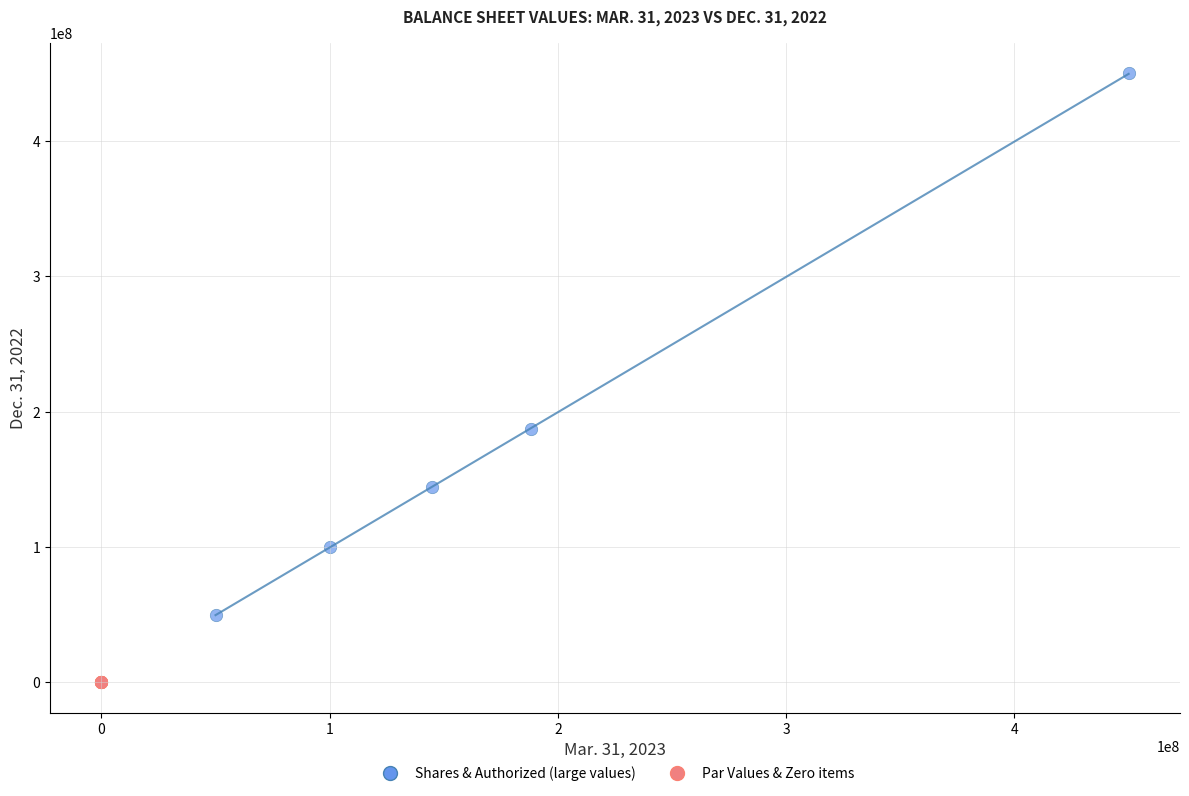

Which series has the largest Y range (max minus min)?

Shares & Authorized (large values)